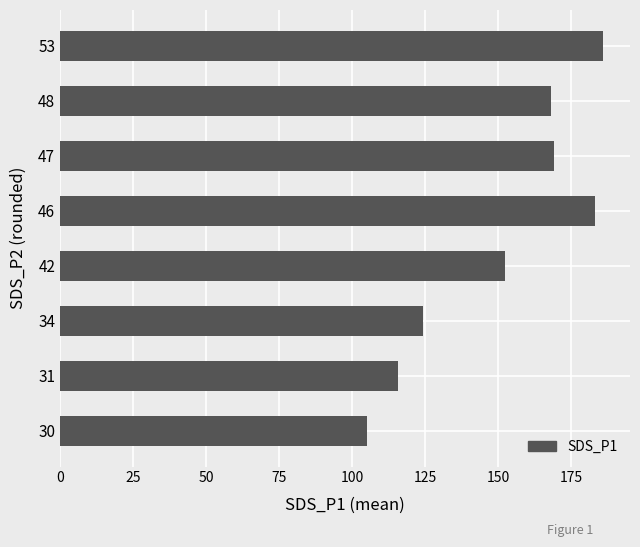

What is the difference between the second highest and second lowest values?

67.5